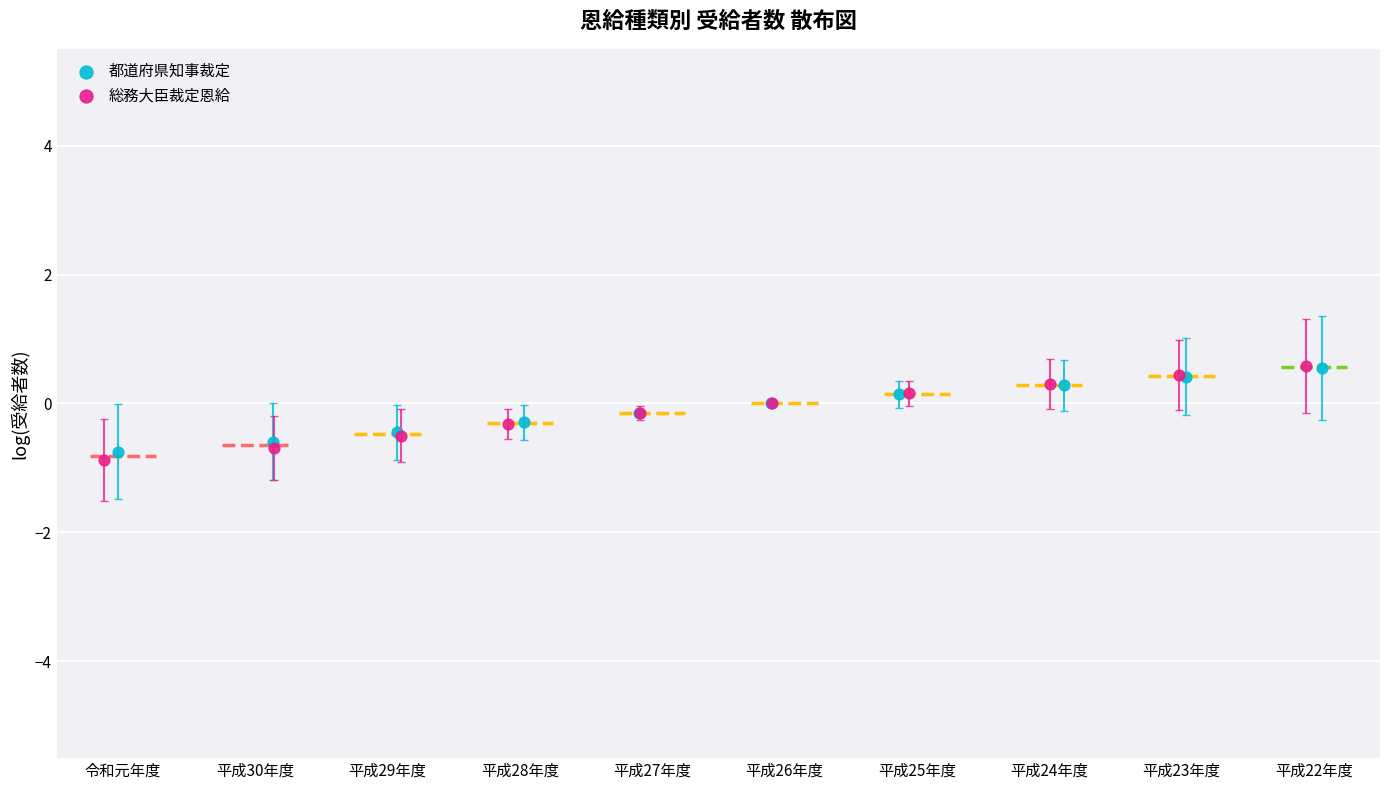

Which series reaches the minimum Y coordinate?

総務大臣裁定恩給